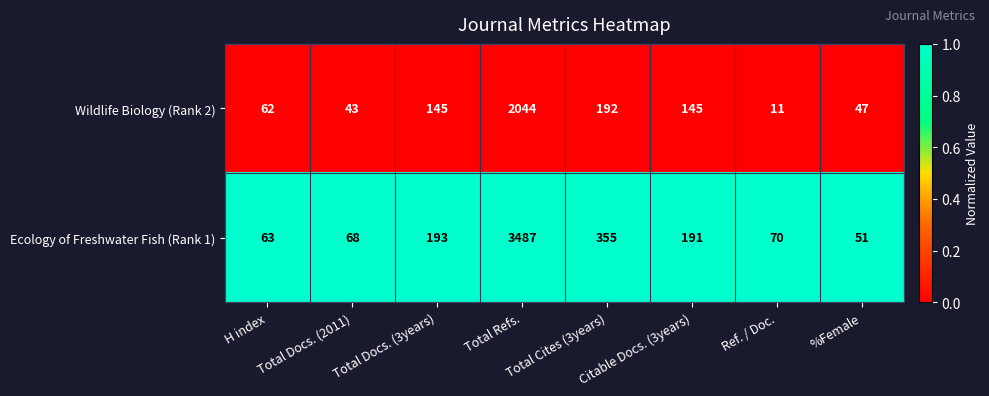

Is it true that Ecology of Freshwater Fish (Rank 1) equals 191 at Citable Docs. (3years)?

True